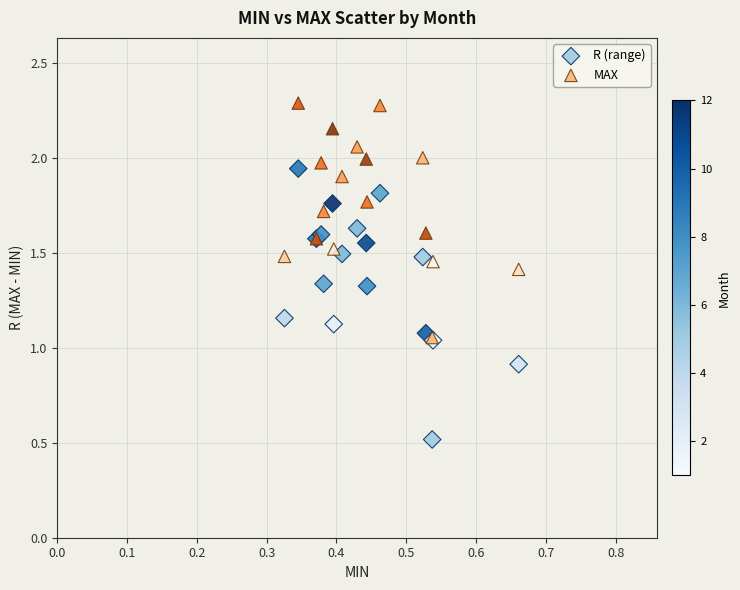

Which series contains the lowest Y value?

R (range)